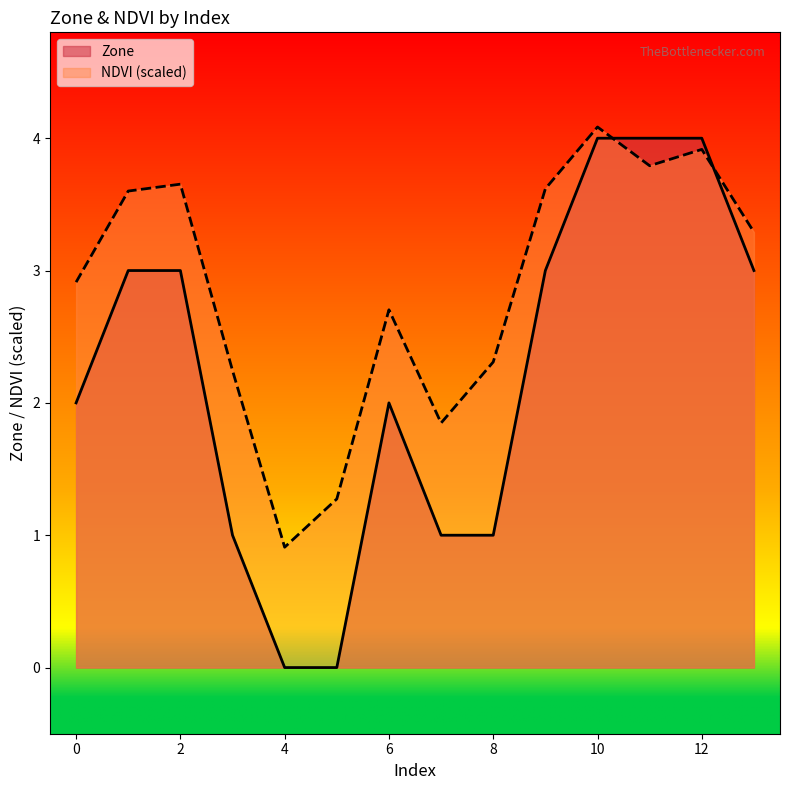

Reading left to right, list all the values displayed in this chart.

Zone: 0=2.0	1=3.0	2=3.0	3=1.0	4=0.0	5=0.0	6=2.0	7=1.0	8=1.0	9=3.0	10=4.0	11=4.0	12=4.0	13=3.0
NDVI: 0=2.9	1=3.6	2=3.7	3=2.2	4=0.9	5=1.3	6=2.7	7=1.8	8=2.3	9=3.6	10=4.1	11=3.8	12=3.9	13=3.3